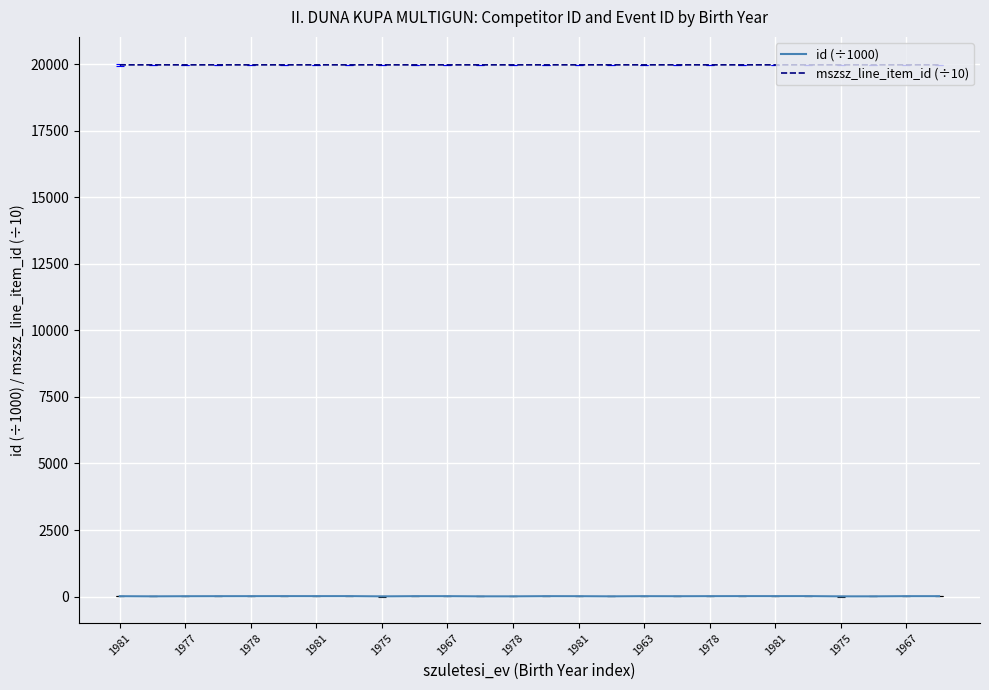

Rank the series by their average value, from lowest to highest.

id (÷1000), mszsz_line_item_id (÷10)